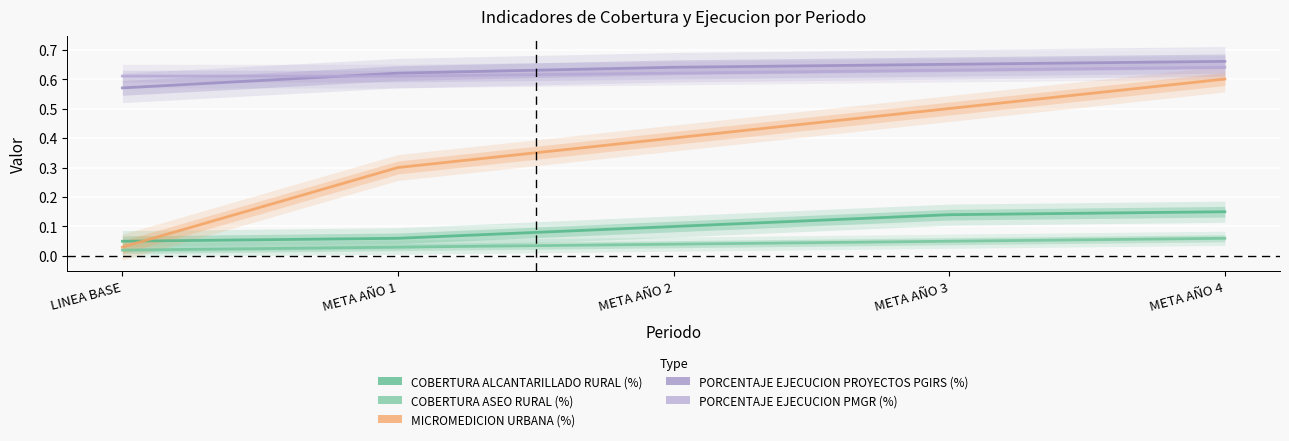

At which label is COBERTURA ALCANTARILLADO RURAL (%) closest to 0?

LINEA BASE